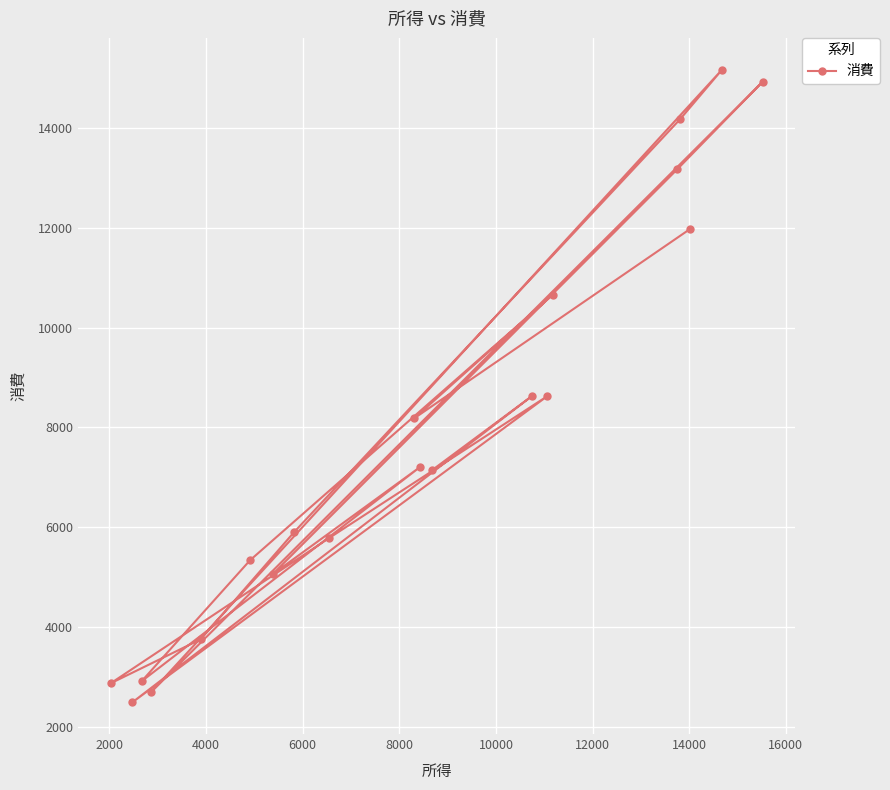

What is the average value?

7834